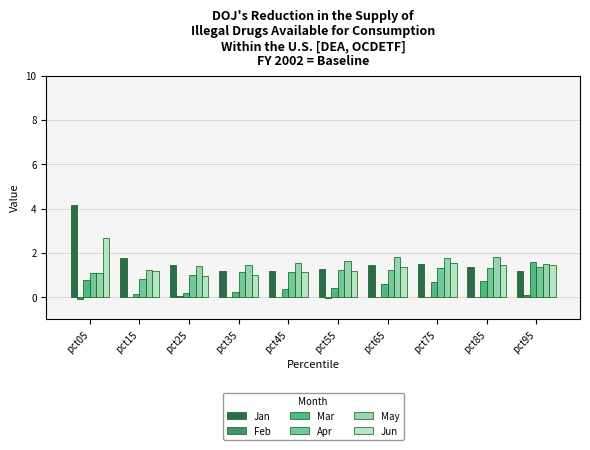

Count the number of data series in this chart.

6